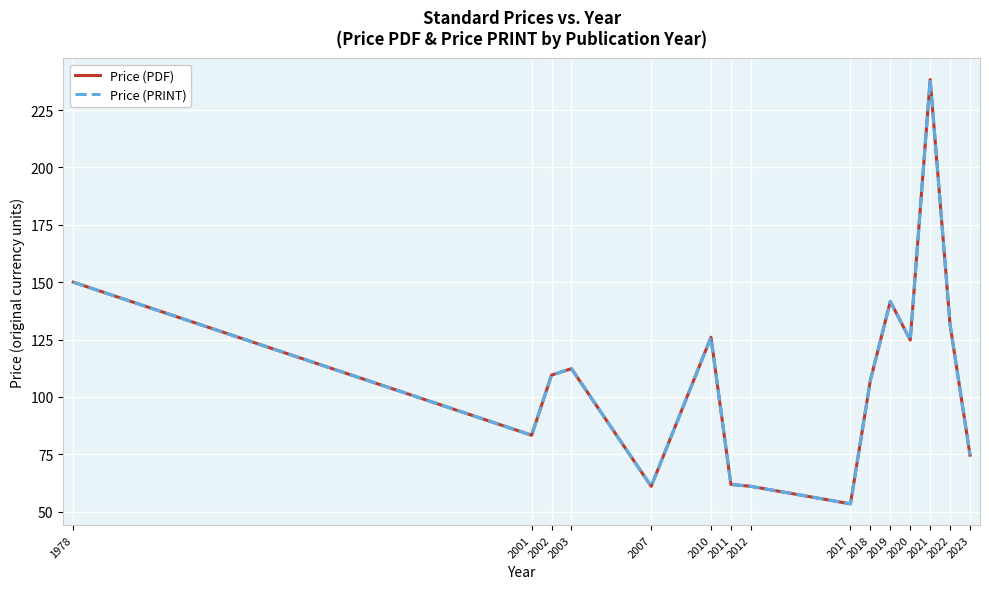

Does the chart display data point markers on the line(s)?

No